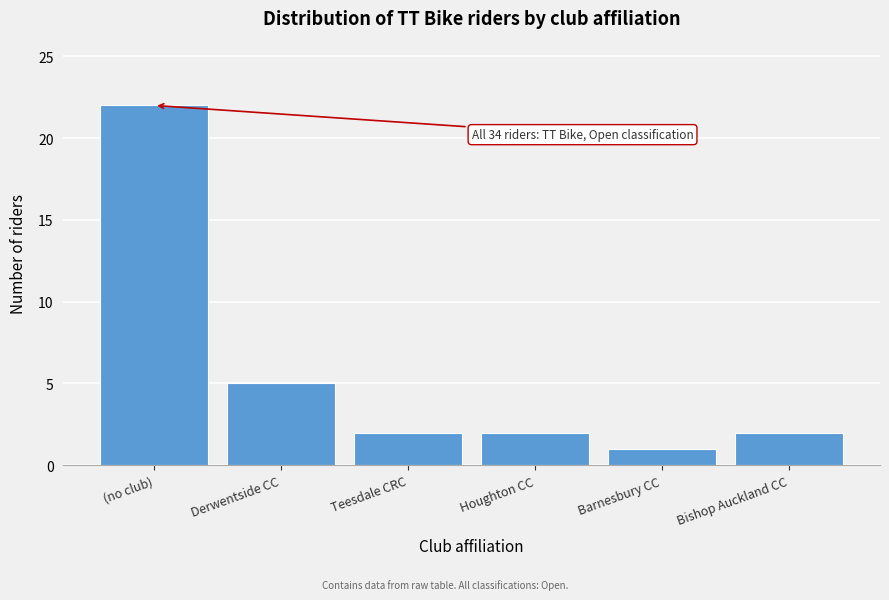

Reading left to right, list all the values displayed in this chart.

22	5	2	2	1	2